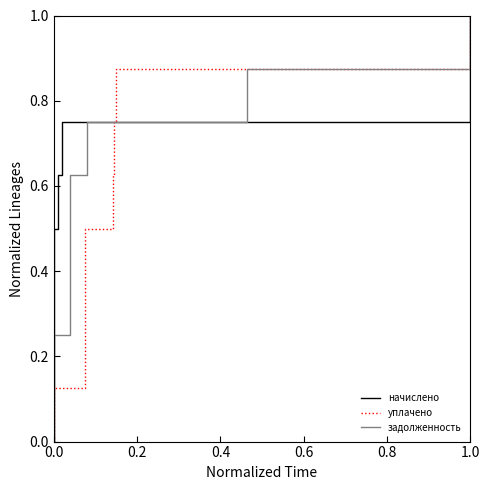

True or false: задолженность and уплачено cross at least once.

False